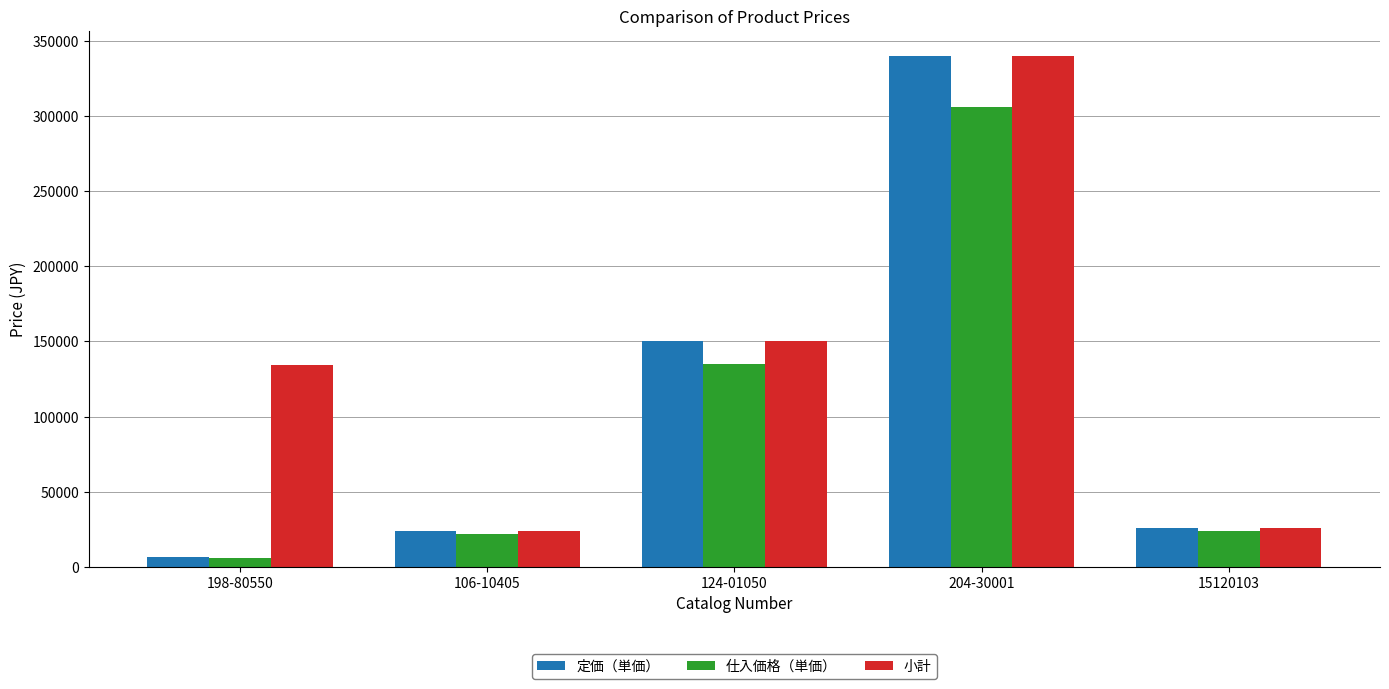

The 定価（単価） series shows 35837 at 106-10405. True or false?

False